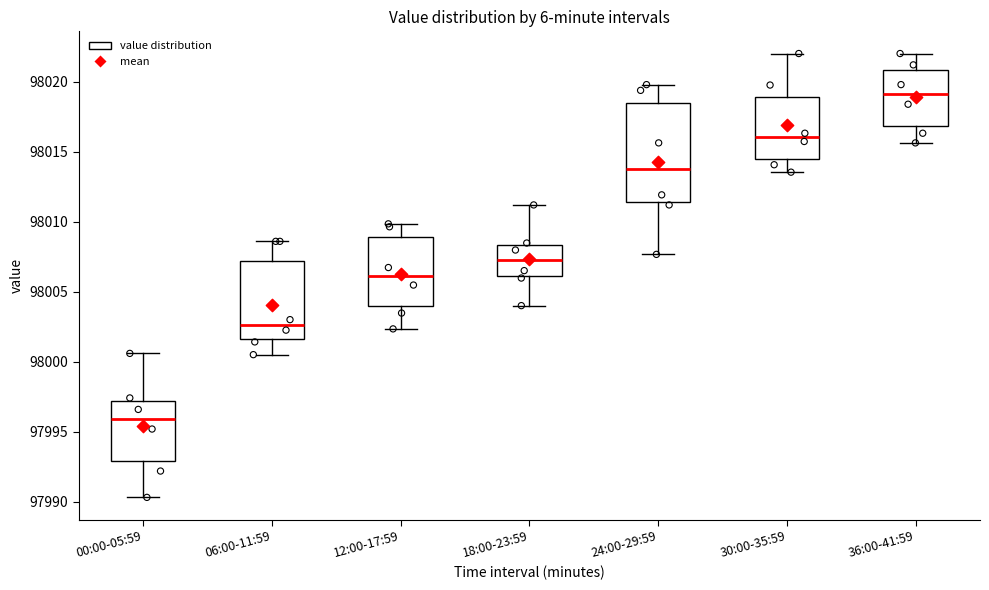

Reading left to right, transcribe this box plot: for each box, give where its median line is, the range the box spans, and where its two whiskers end, as read against the y-axis. The values are not printed on the chart, so give them approximately, as read against the axis.

00:00-05:59: median 97996.0, box 97993.0 to 97997.0, whiskers 97990.5 to 98000.5
06:00-11:59: median 98002.5, box 98001.5 to 98007.0, whiskers 98000.5 to 98008.5
12:00-17:59: median 98006.0, box 98004.0 to 98009.0, whiskers 98002.5 to 98010.0
18:00-23:59: median 98007.0, box 98006.0 to 98008.5, whiskers 98004.0 to 98011.0
24:00-29:59: median 98014.0, box 98011.5 to 98018.5, whiskers 98007.5 to 98020.0
30:00-35:59: median 98016.0, box 98014.5 to 98019.0, whiskers 98013.5 to 98022.0
36:00-41:59: median 98019.0, box 98017.0 to 98021.0, whiskers 98015.5 to 98022.0